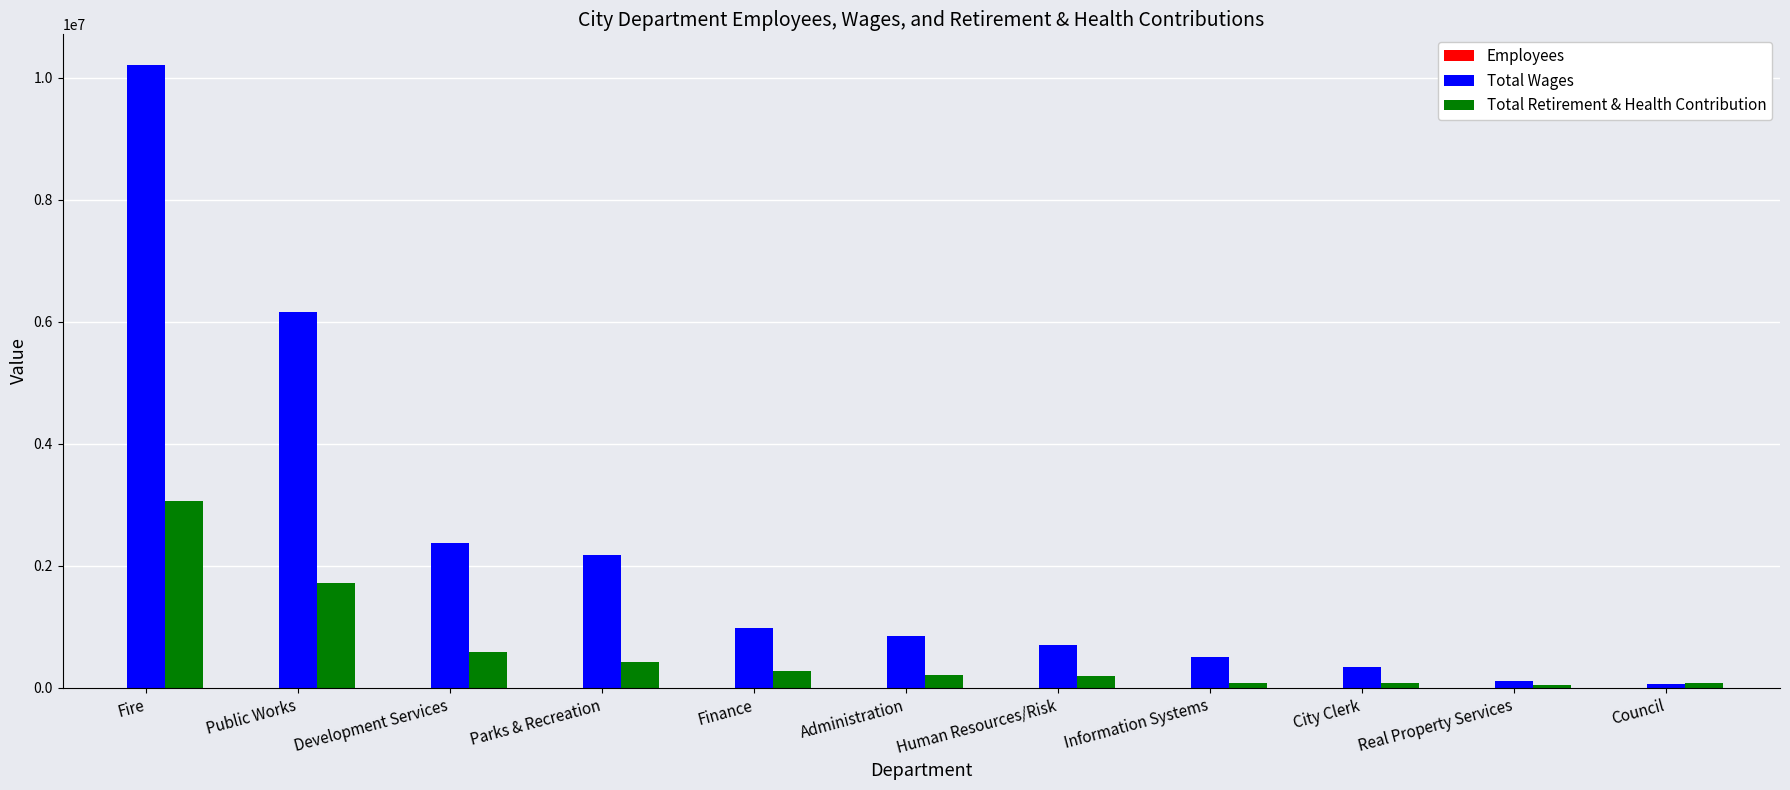

At which category is the sum across all series the highest?

Fire